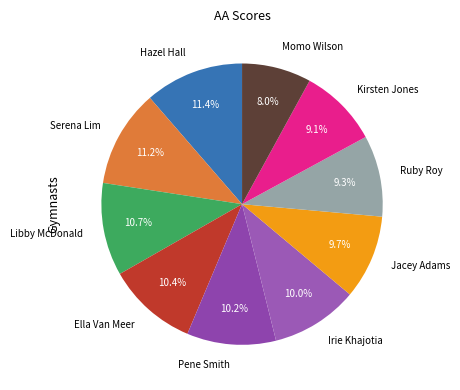

Approximately how many times larger is the value at Libby McDonald compared to Ella Van Meer?

1.0